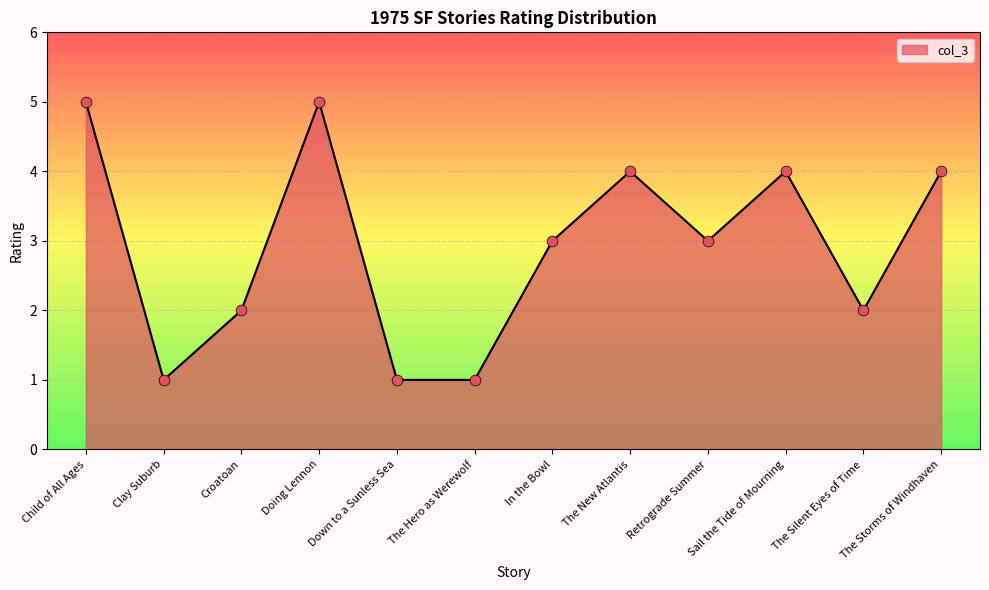

Which has a higher value, Sail the Tide of Mourning or The Hero as Werewolf?

Sail the Tide of Mourning